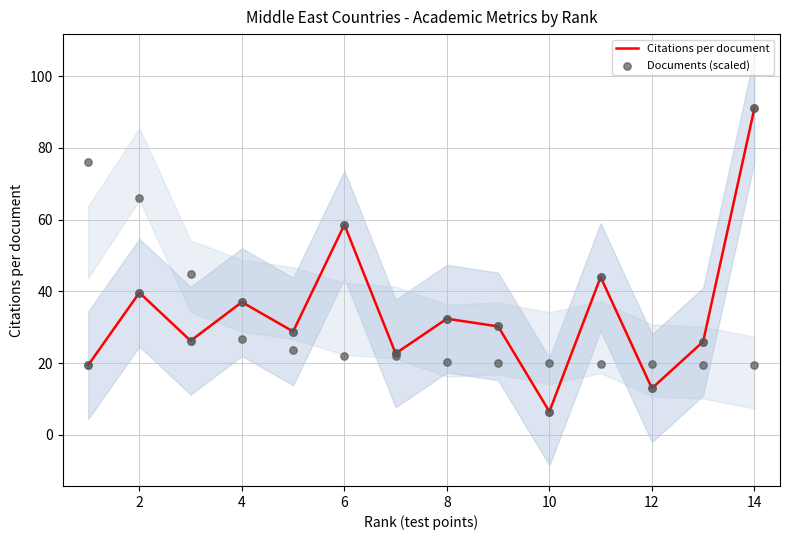

Is the value of Documents (scaled) at 4 greater than the value of Citations per document at 10?

No